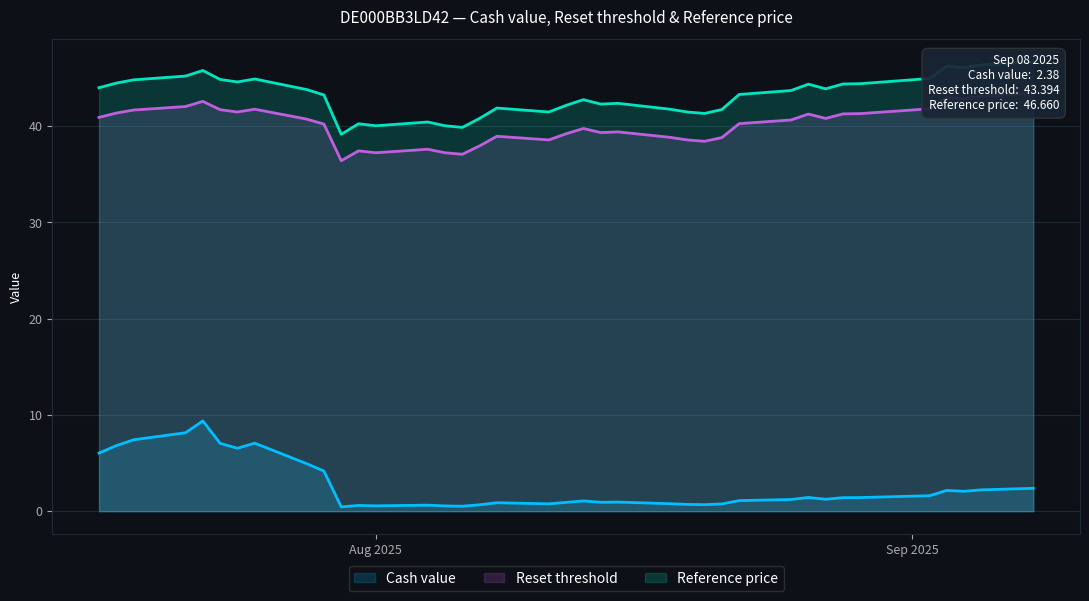

True or false: Reference price has a value of 65.0 at 22.

False